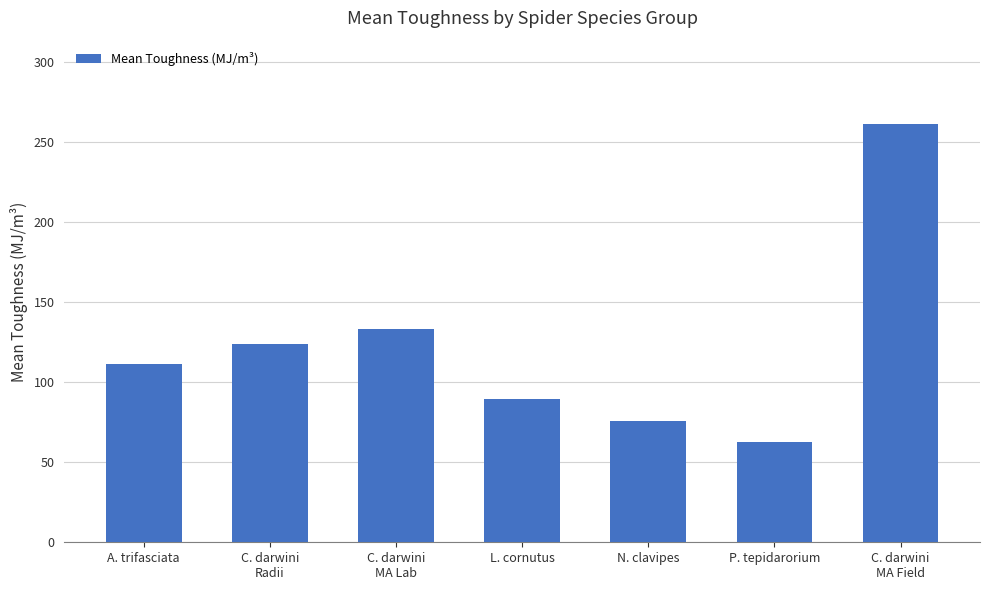

Where is the data nearest to the value 161?

C. darwini
MA Lab